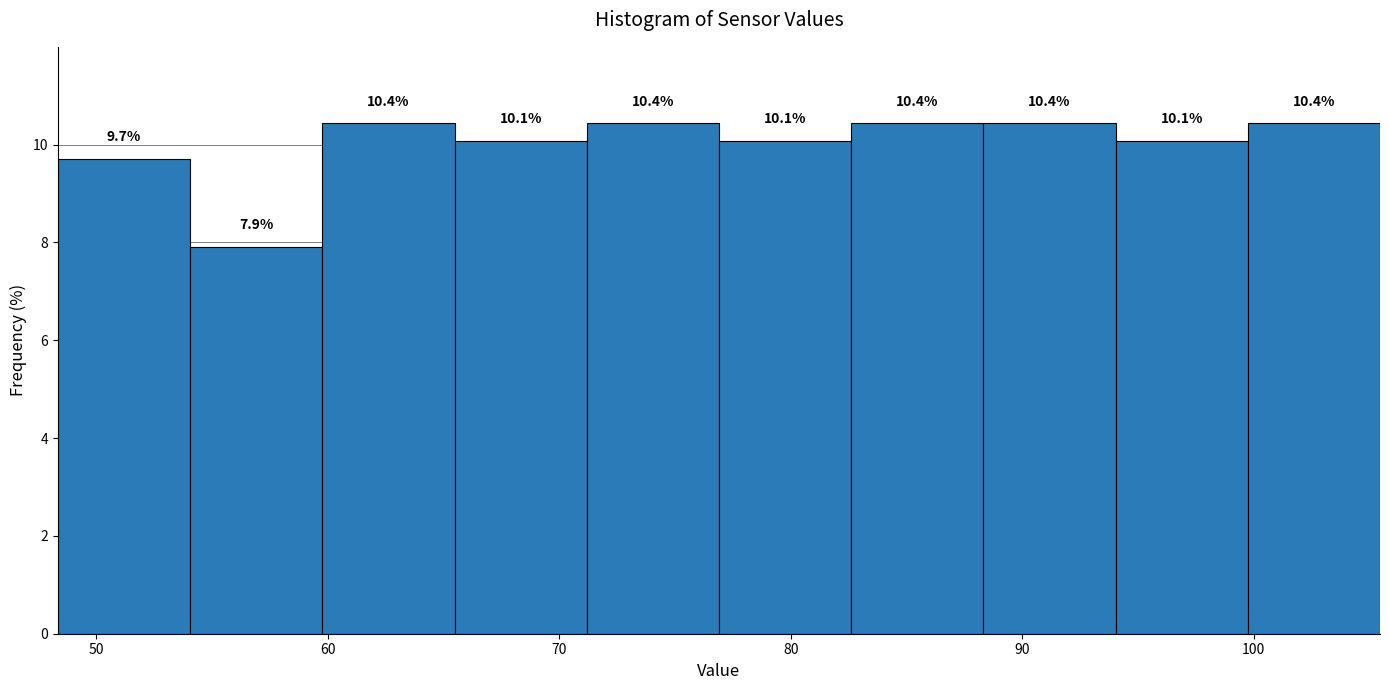

How tall is the bar that spans 100 to 105 on the x-axis? The bar edges are not printed on the chart, so give them approximately, as read against the axis.

10.4